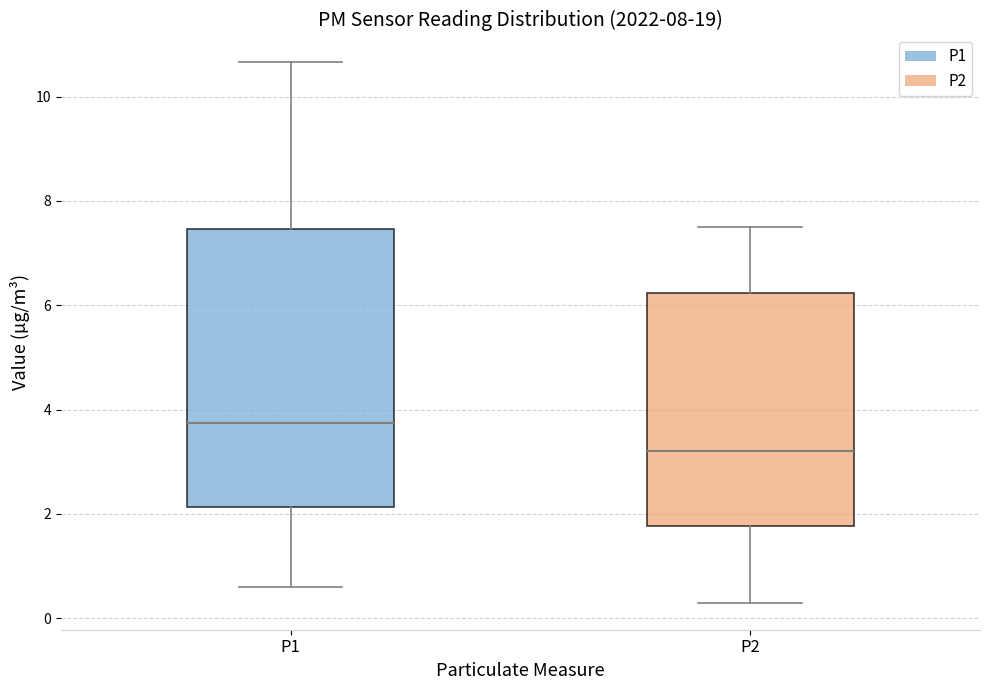

Where is the upper edge of the box for P2 on the y-axis? The values are not printed on the chart, so give them approximately, as read against the axis.

6.2